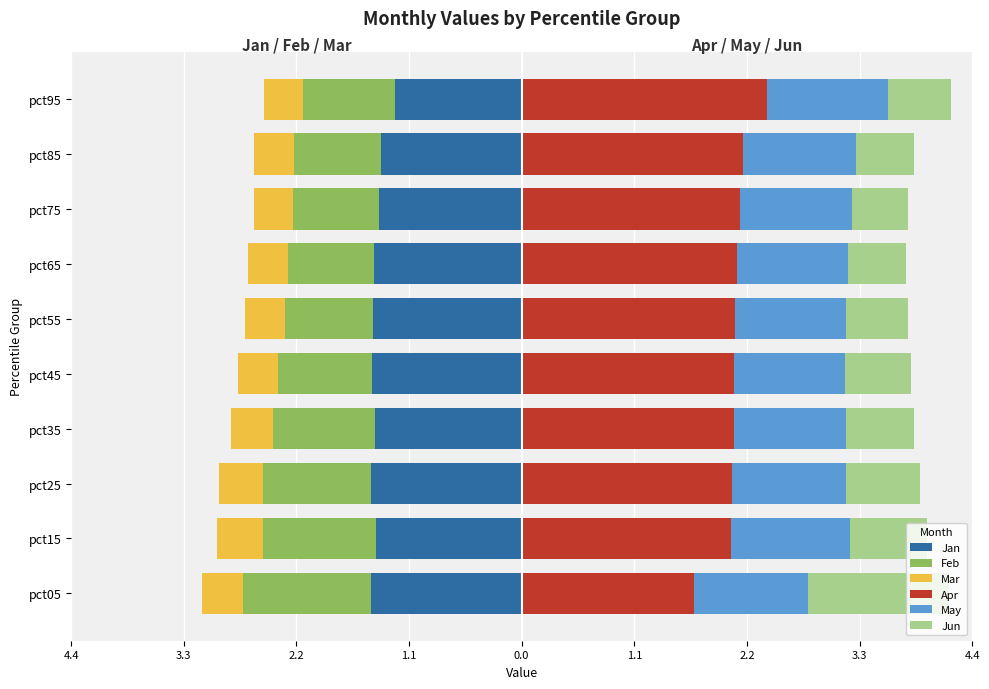

Reading left to right, extract all data points from this chart.

Jan: -1.5	-1.4	-1.5	-1.4	-1.4	-1.4	-1.4	-1.4	-1.4	-1.2
Feb: -1.2	-1.1	-1.0	-1.0	-0.9	-0.9	-0.8	-0.8	-0.8	-0.9
Mar: -0.4	-0.4	-0.4	-0.4	-0.4	-0.4	-0.4	-0.4	-0.4	-0.4
Apr: 1.7	2.0	2.0	2.1	2.1	2.1	2.1	2.1	2.2	2.4
May: 1.1	1.2	1.1	1.1	1.1	1.1	1.1	1.1	1.1	1.2
Jun: 1.4	0.7	0.7	0.7	0.6	0.6	0.6	0.5	0.6	0.6